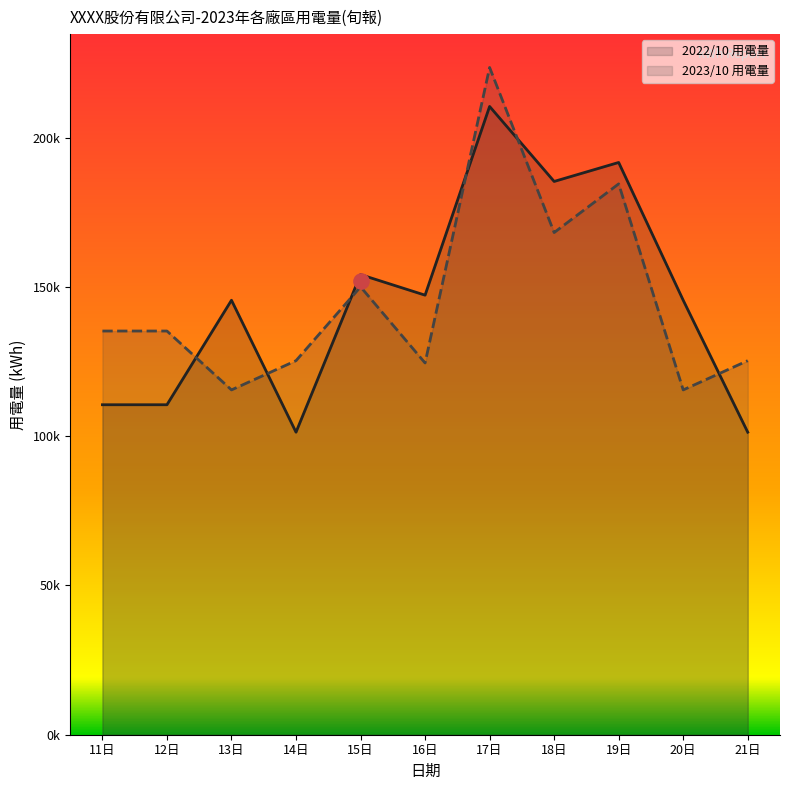

At how many categories does at least one series exceed 176149?

3